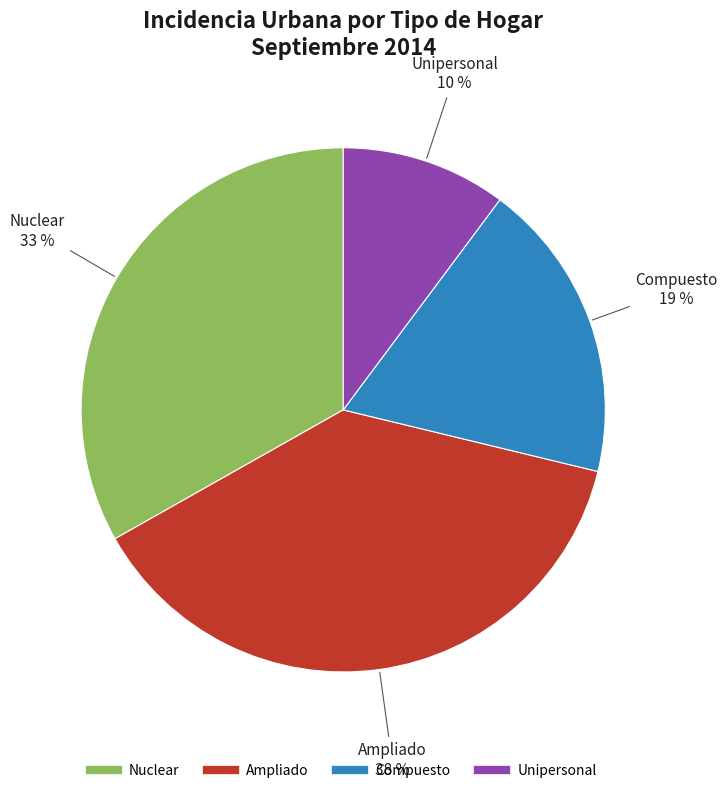

Does any single category account for the majority?

No